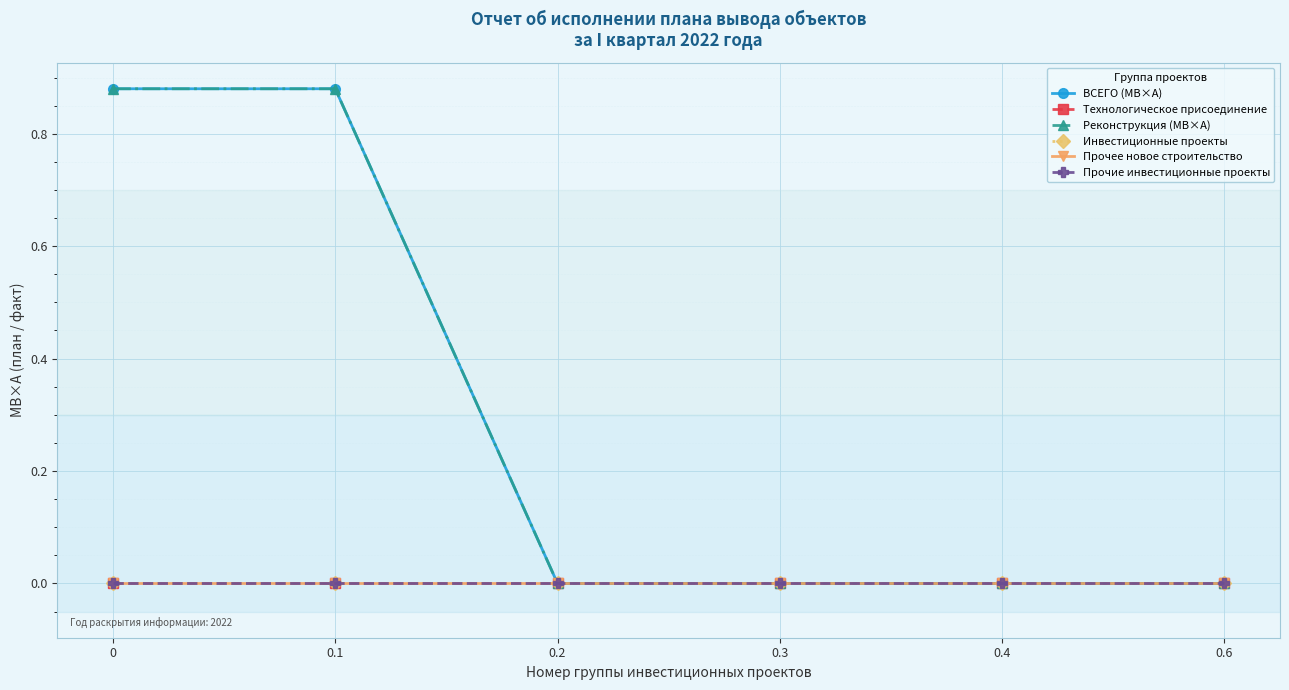

Reading left to right, extract all data points from this chart.

ВСЕГО (МВ×А): 0.9	0.9	0.0	0.0	0.0	0.0
Технологическое присоединение: 0.0	0.0	0.0	0.0	0.0	0.0
Реконструкция (МВ×А): 0.9	0.9	0.0	0.0	0.0	0.0
Инвестиционные проекты: 0.0	0.0	0.0	0.0	0.0	0.0
Прочее новое строительство: 0.0	0.0	0.0	0.0	0.0	0.0
Прочие инвестиционные проекты: 0.0	0.0	0.0	0.0	0.0	0.0